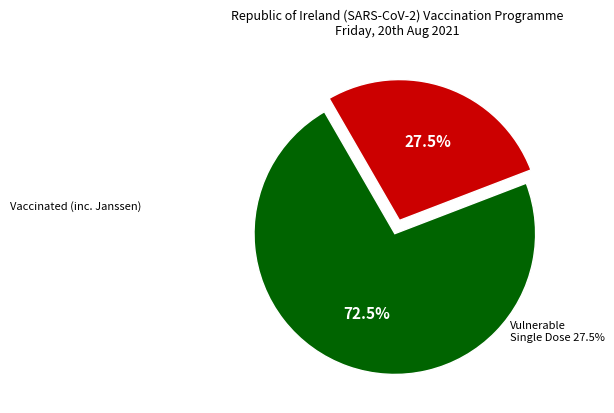

Does any single category account for the majority?

Yes